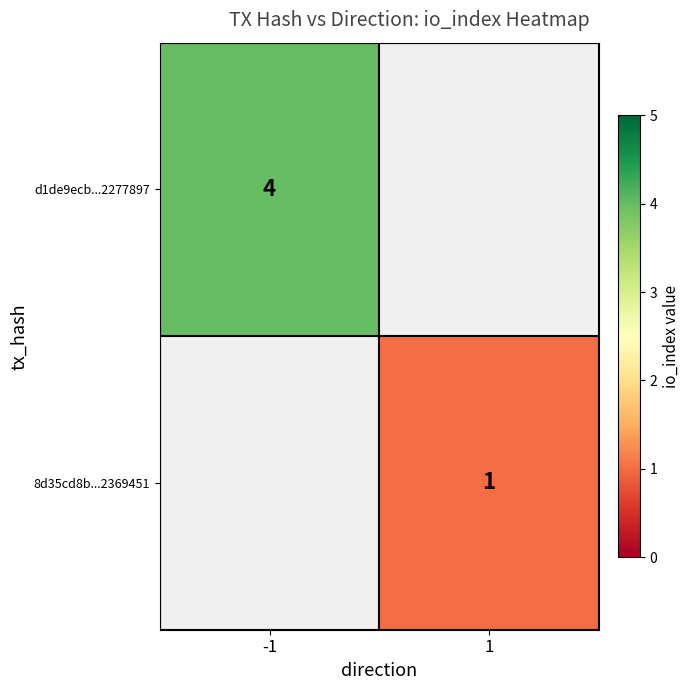

The value of 8d35cd8b...2369451 at 1 is 1. True or false?

True